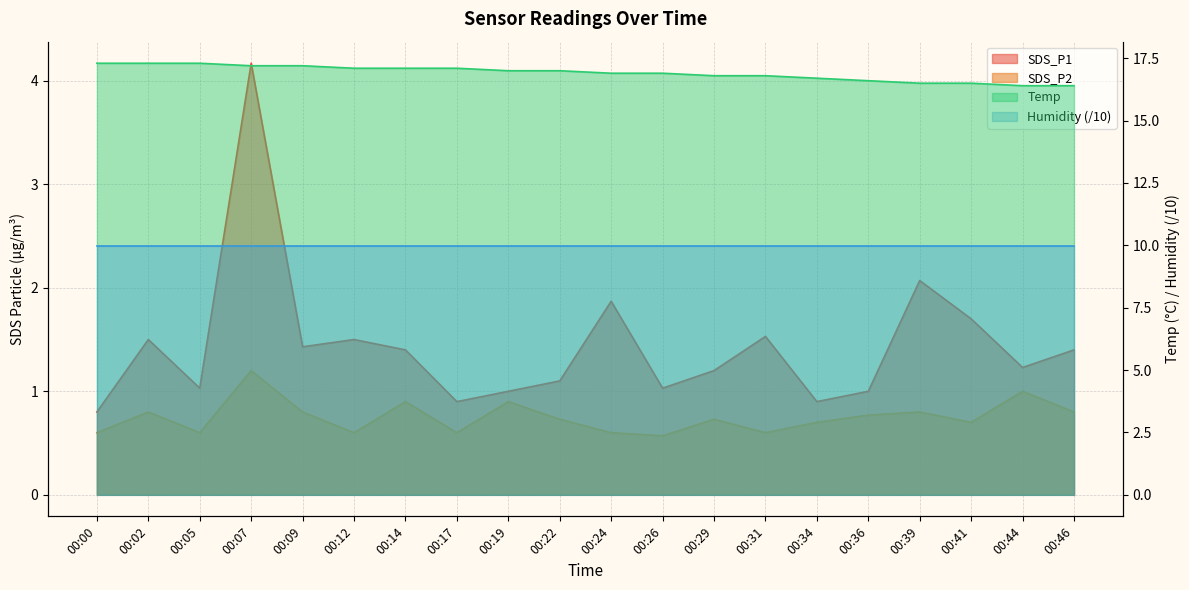

The value of Temp at 00:41 is 25.0. True or false?

False